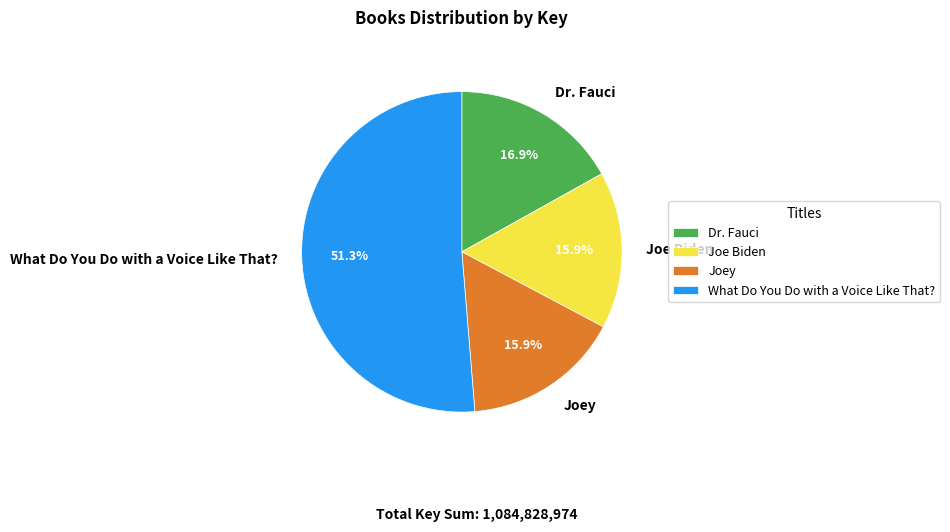

Approximately how many times larger is the value at What Do You Do with a Voice Like That? compared to Joey?

3.2